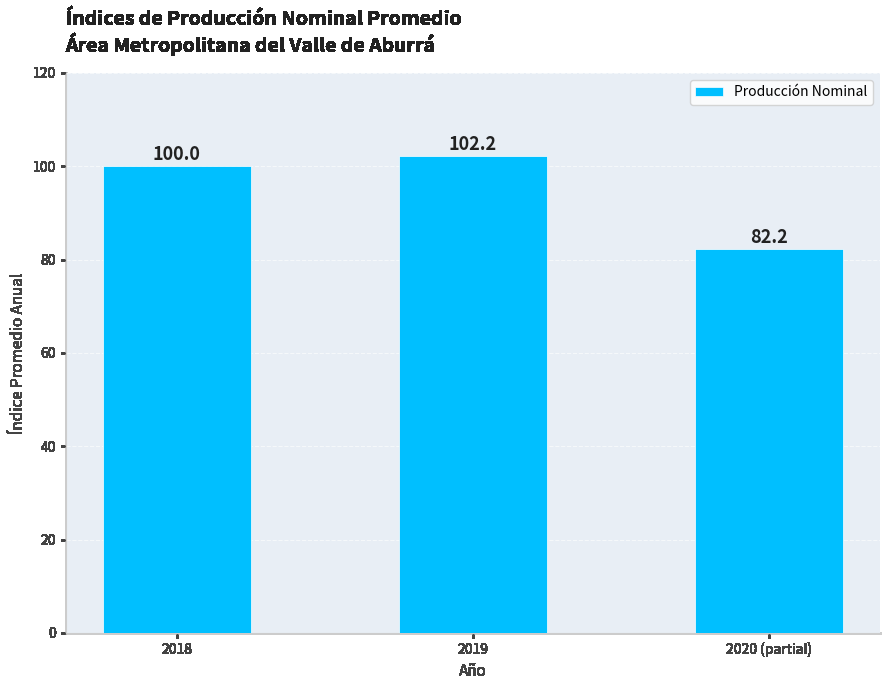

Rank the categories by value from lowest to highest.

2020 (partial), 2018, 2019